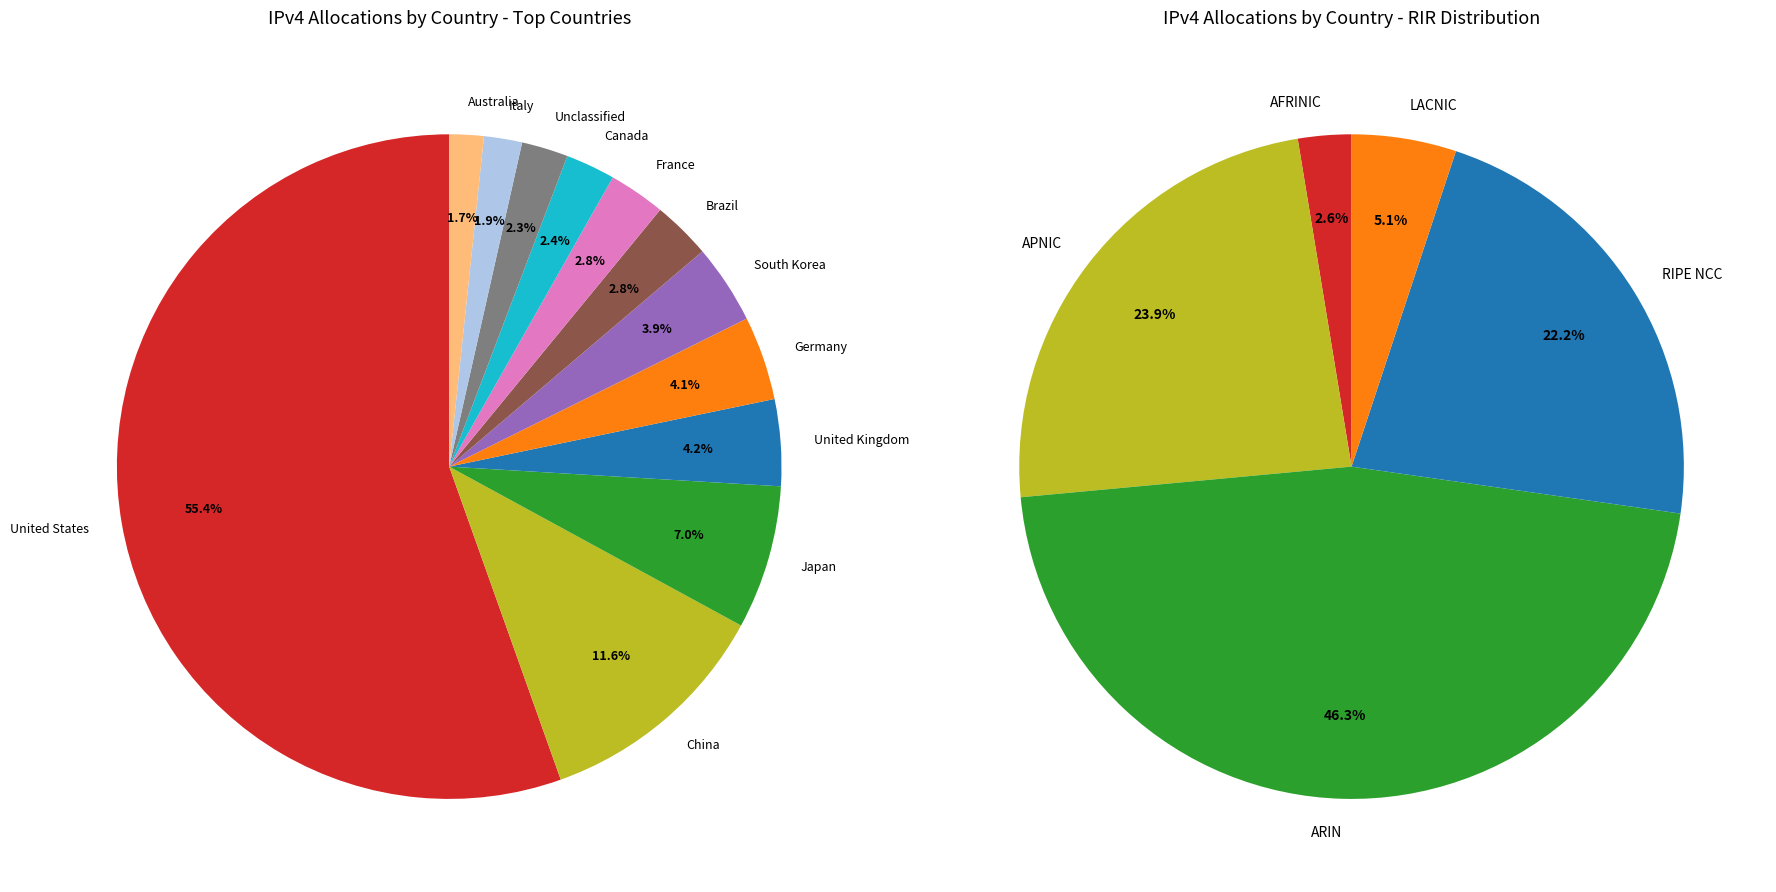

To the nearest percent, what percentage of the pie is France?

3%